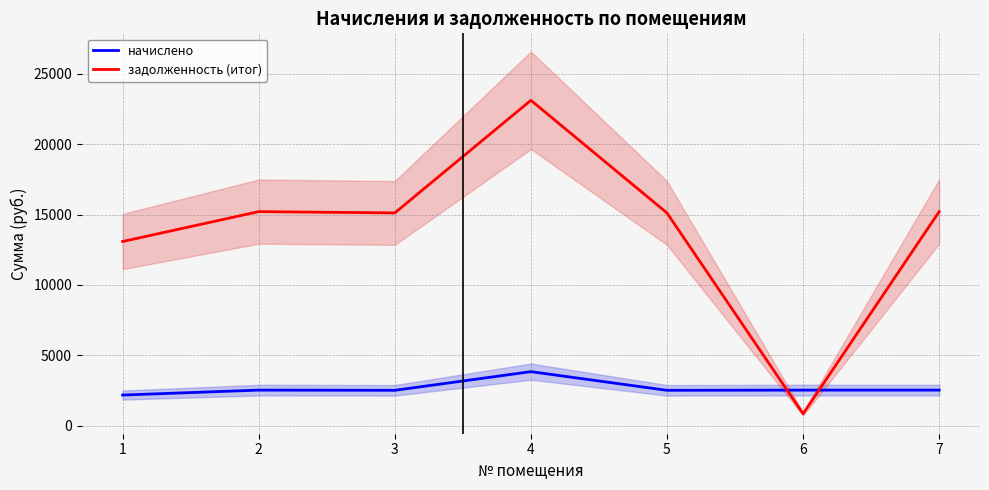

What are all the series names shown in the legend?

начислено, задолженность (итог)